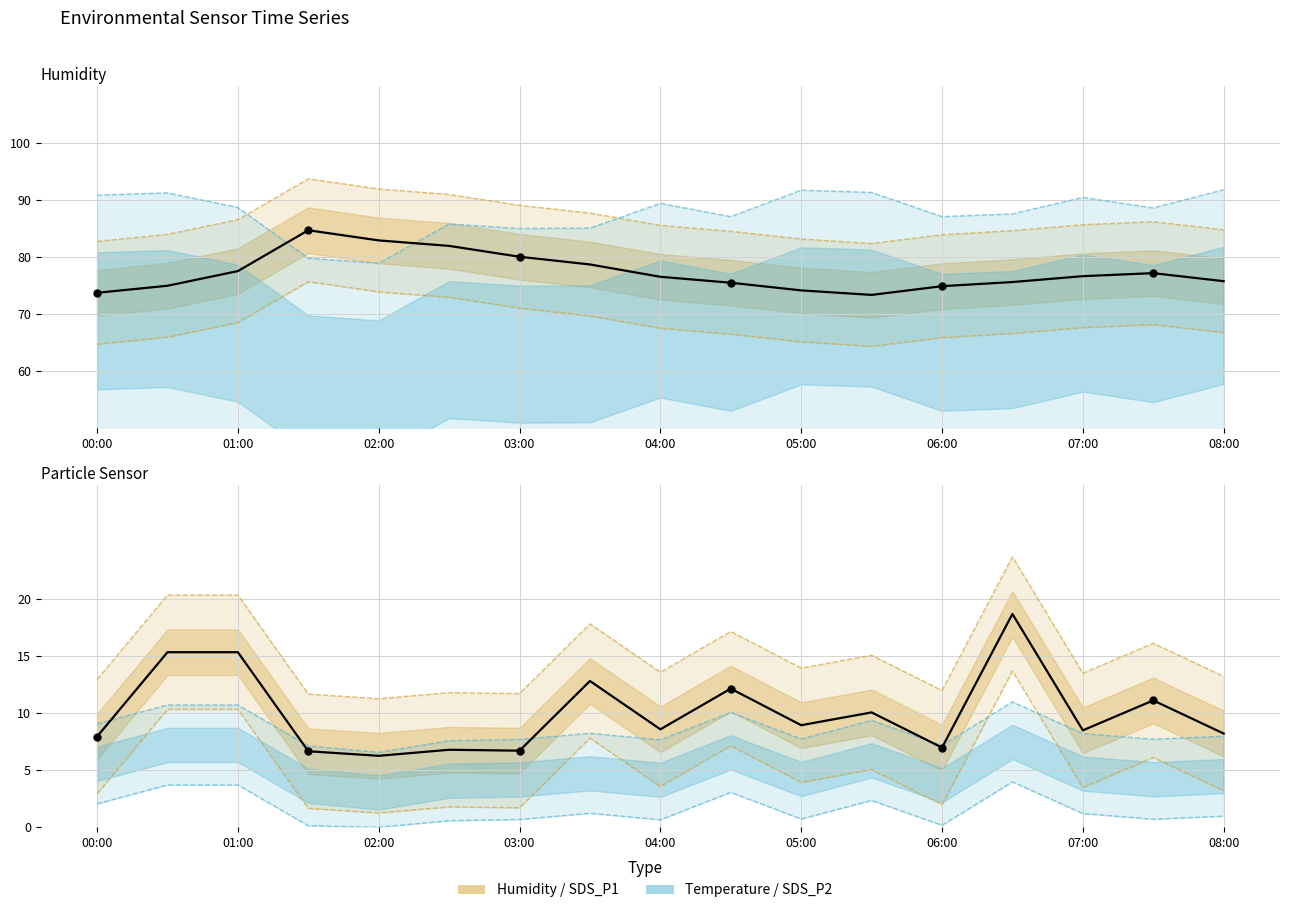

At how many categories does at least one series exceed 56?

17